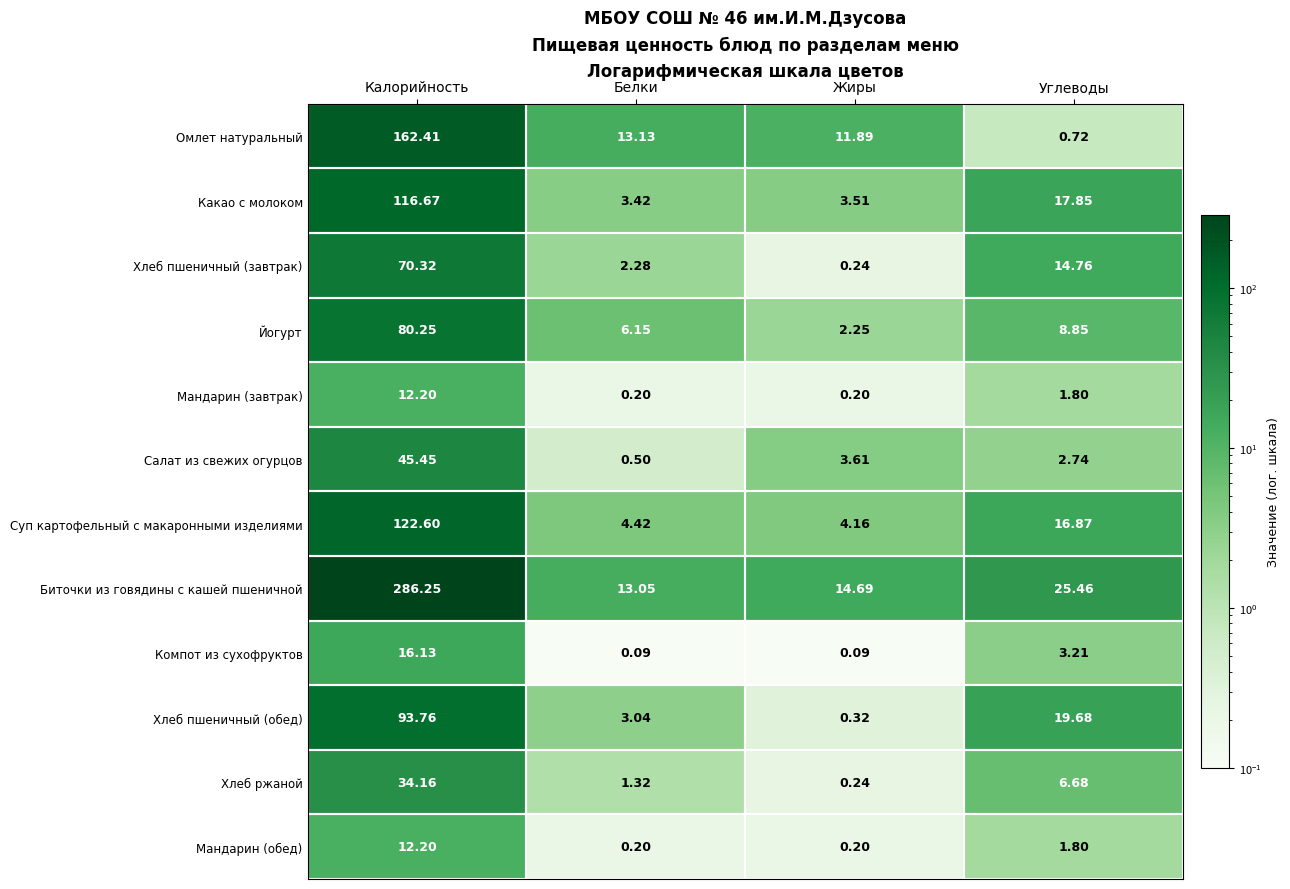

Which series has the largest range (max minus min)?

Биточки из говядины с кашей пшеничной